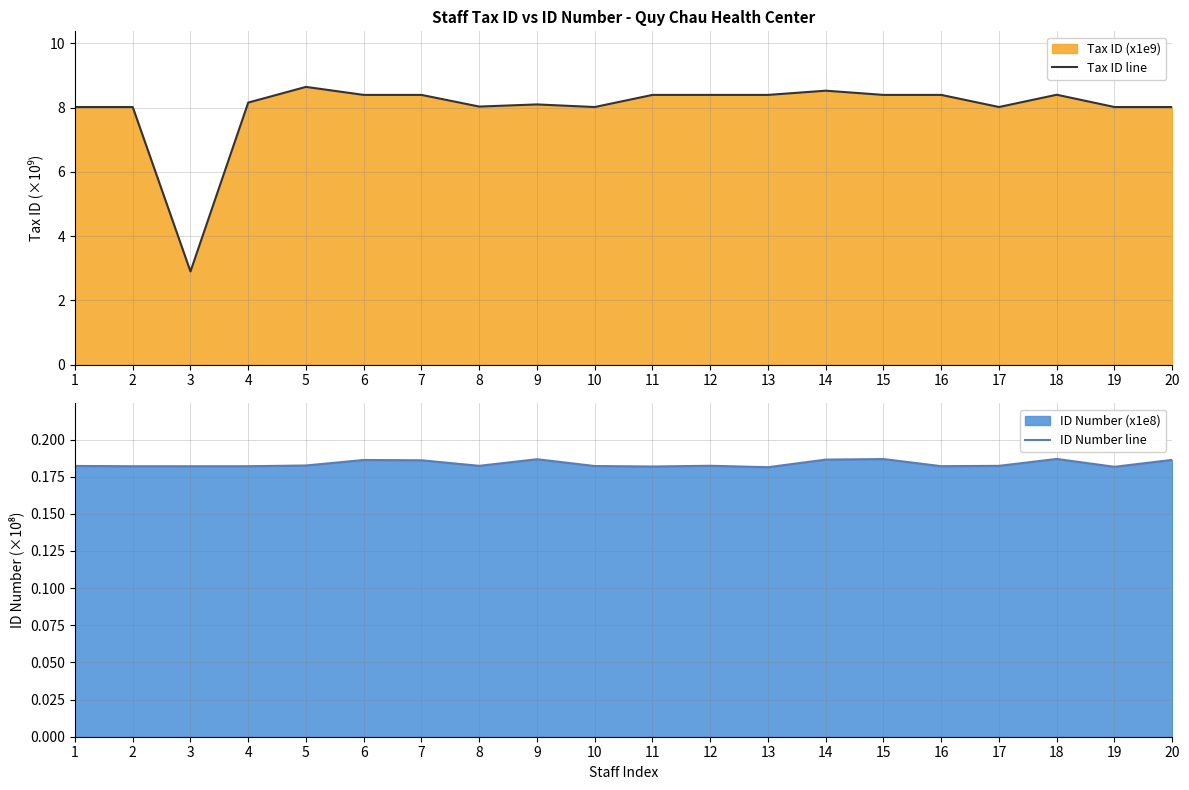

In ID Number line, how many points are lower than both neighbors (excluding endpoints)?

6